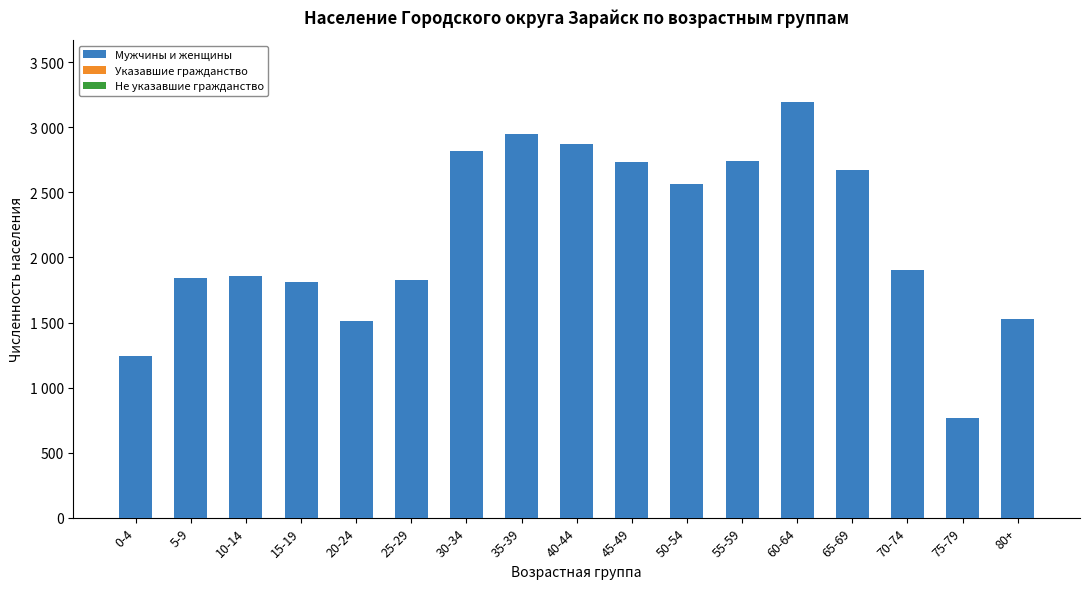

What position from the right is 30-34?

11